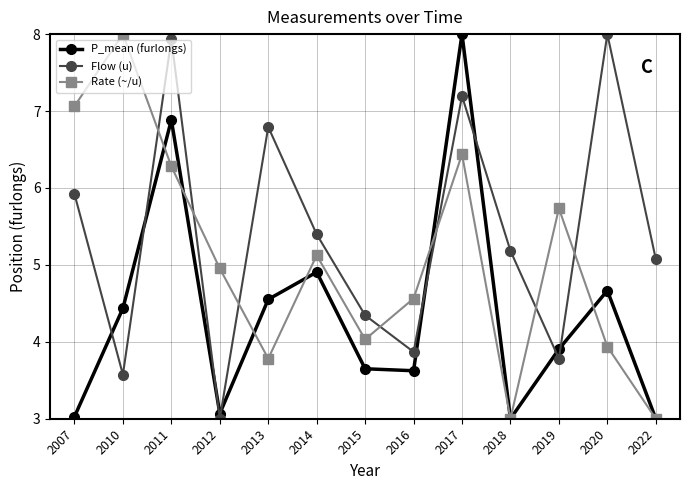

List the series in order of their overall mean, lowest first.

P_mean (furlongs), Rate (~/u), Flow (u)